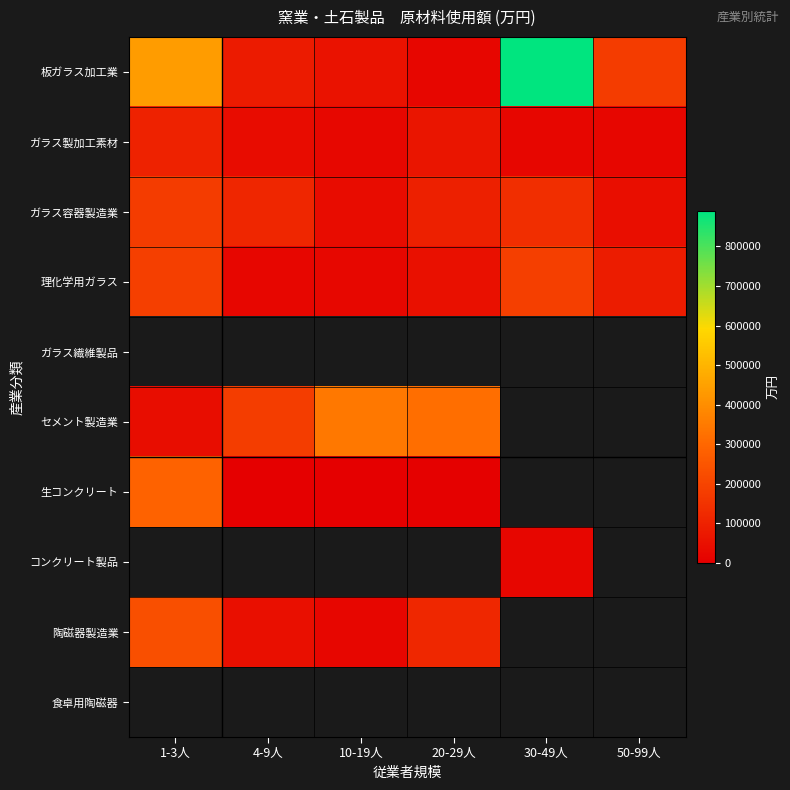

What is the average value of the 理化学用ガラス series?

92038.5